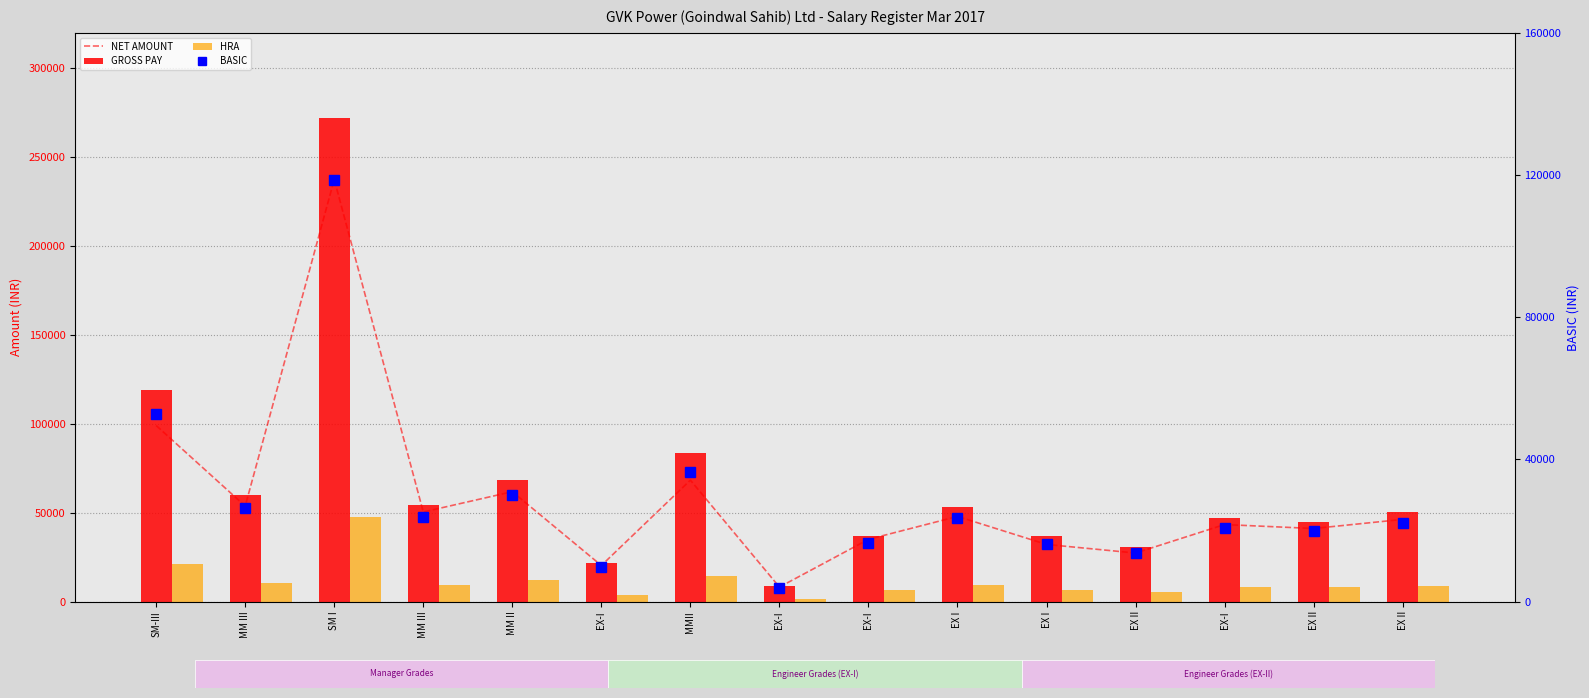

At which label does BASIC first exceed 22058?

SM-III